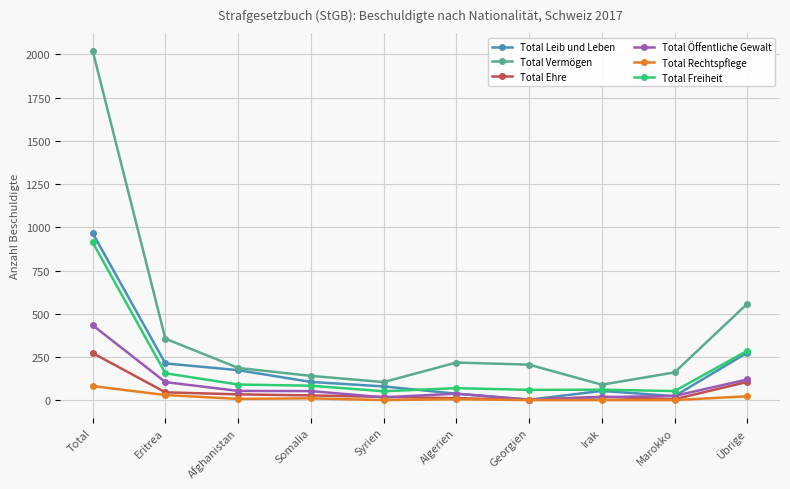

Which series has the largest range (max minus min)?

Total Vermögen